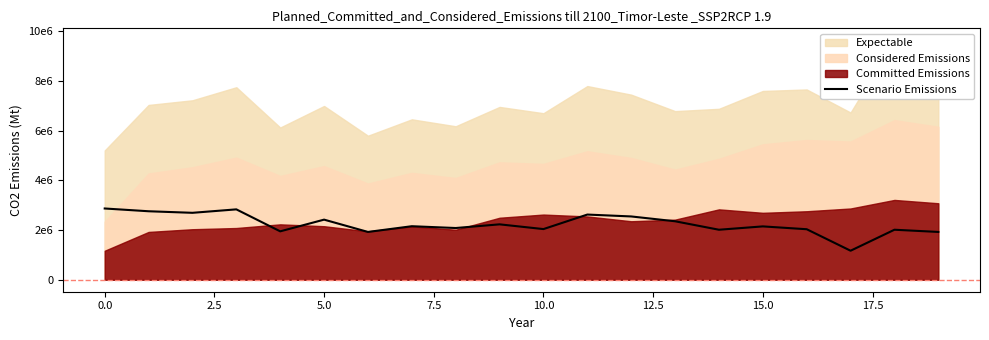

What is the minimum value shown in the chart?

1168504.2